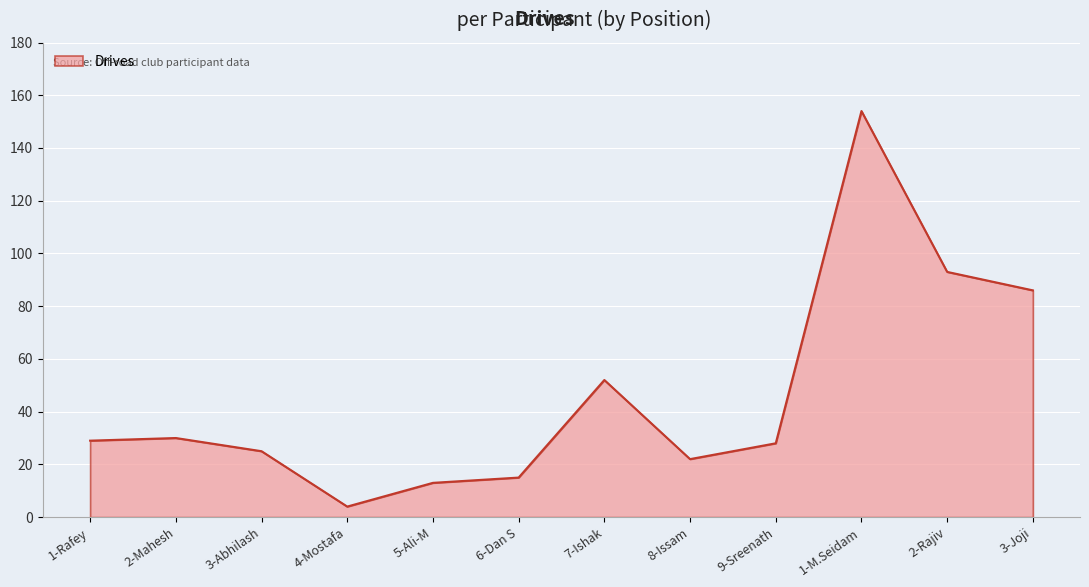

What value does the data have at 6-Dan S?

15